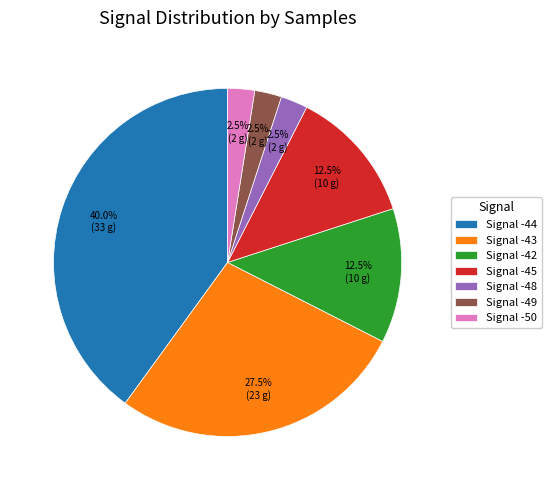

Does any single category account for the majority?

No